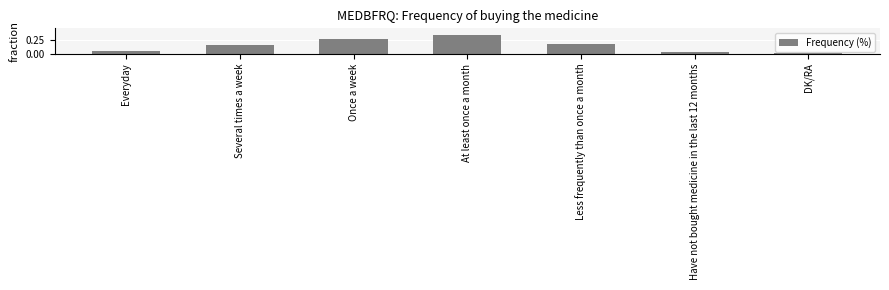

Rank the categories by value from lowest to highest.

DK/RA, Have not bought medicine in the last 12 months, Everyday, Several times a week, Less frequently than once a month, Once a week, At least once a month